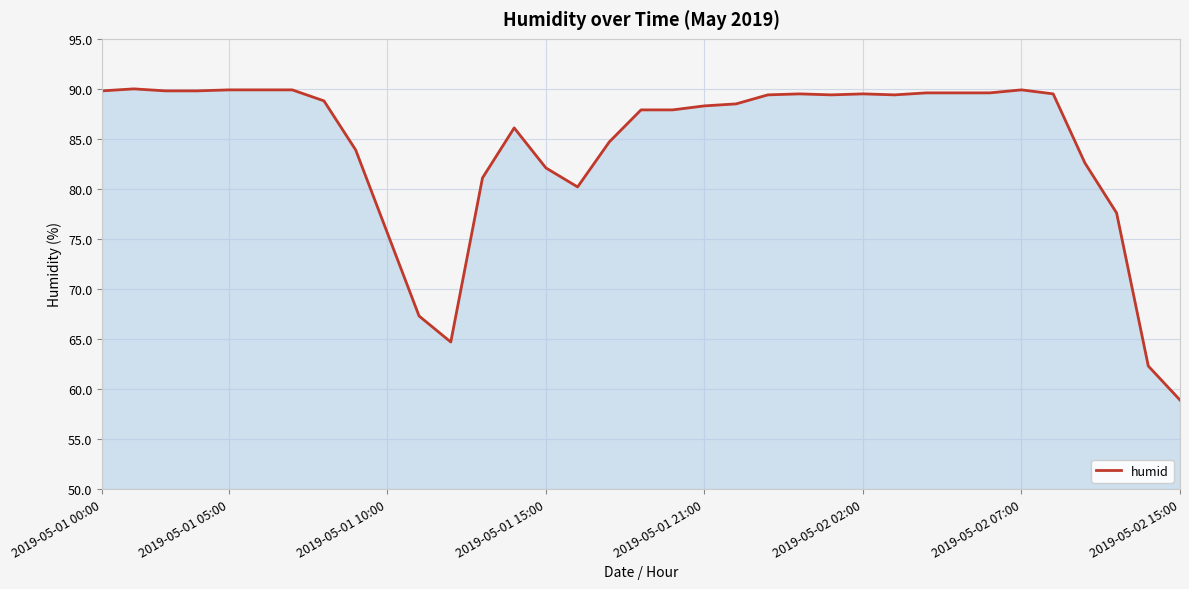

What is the difference between the maximum and minimum values?

31.1